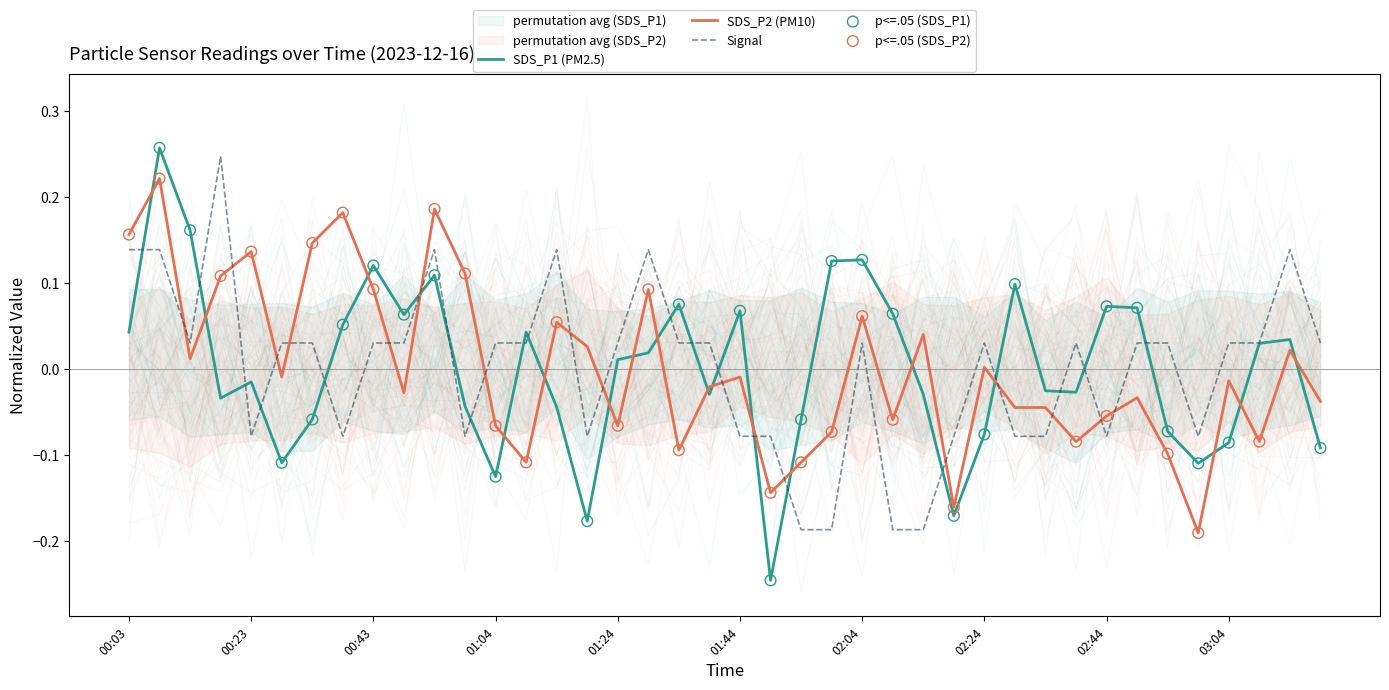

What is the total value across all series at 03:19?

-0.1